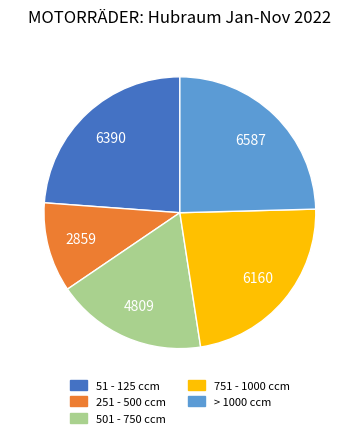

Does > 1000 ccm account for over 50% of the chart?

No